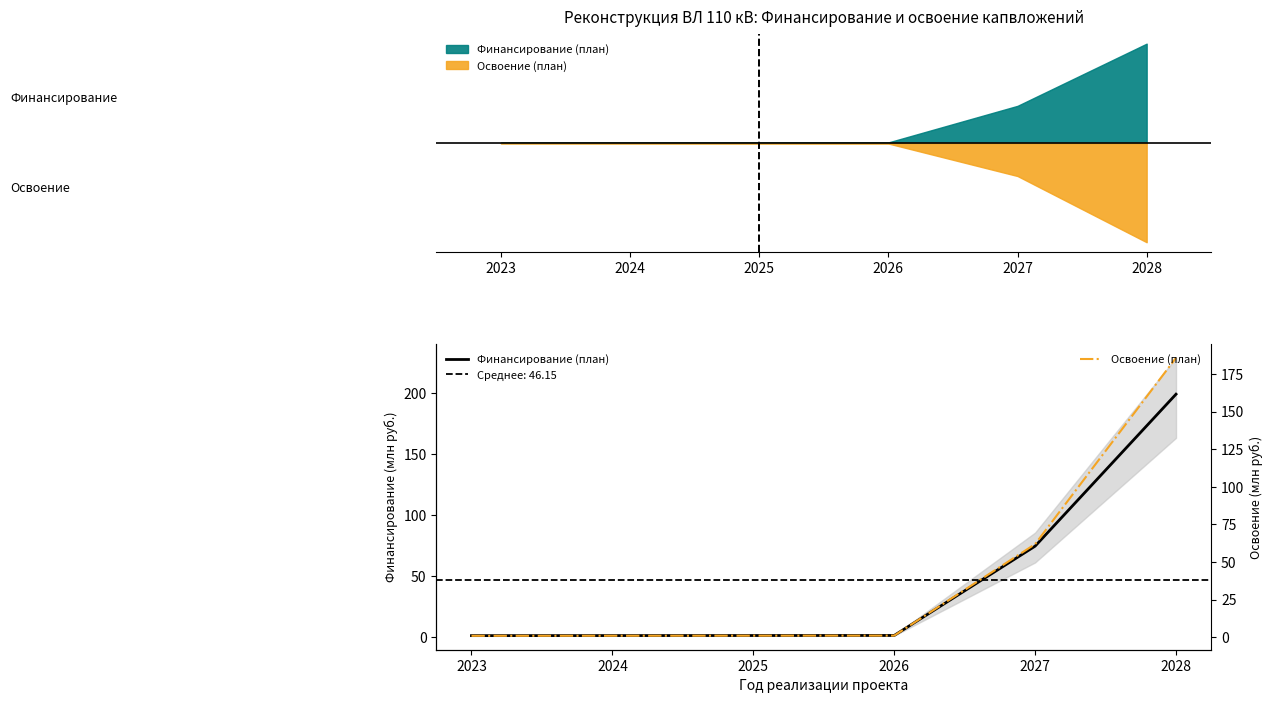

What is the difference between the maximum and second lowest values in the Освоение (план) series?

184.8